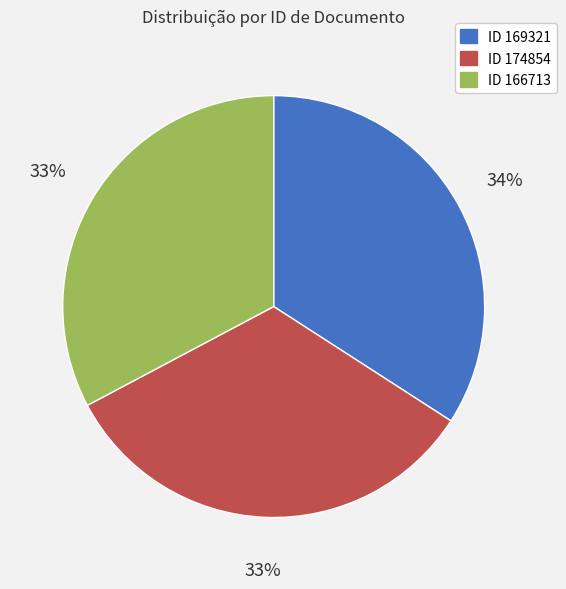

The ID 166713 slice represents 22% of the pie. True or false?

False